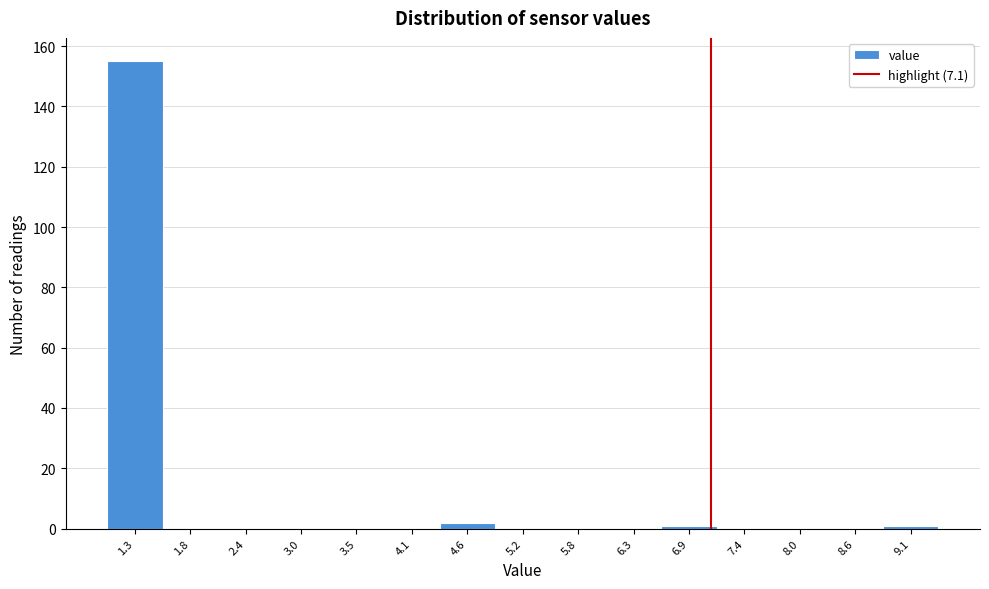

Reading left to right, list every bar in this chart as the range it spans on the x-axis followed by its height. Neither the bar edges nor the heights are printed on the chart, so give them approximately, as read against the axes.

1.00 to 1.56: 156
1.56 to 2.12: 0
2.12 to 2.68: 0
2.68 to 3.24: 0
3.24 to 3.80: 0
3.80 to 4.36: 0
4.36 to 4.92: 2
4.92 to 5.48: 0
5.48 to 6.04: 0
6.04 to 6.60: 0
6.60 to 7.16: under 2
7.16 to 7.72: 0
7.72 to 8.28: 0
8.28 to 8.84: 0
8.84 to 9.40: under 2